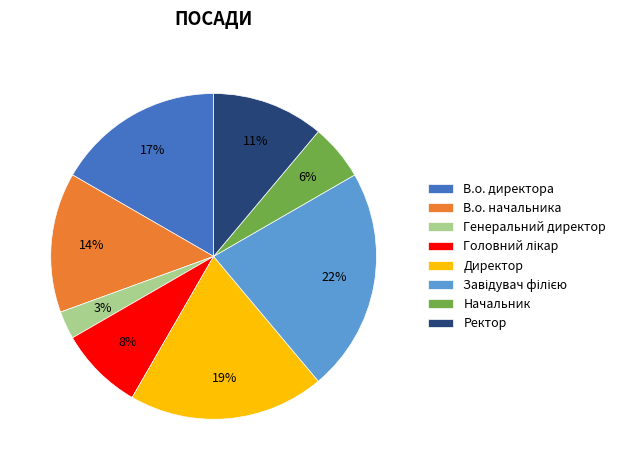

Which category has the smallest portion of the pie?

Генеральний директор